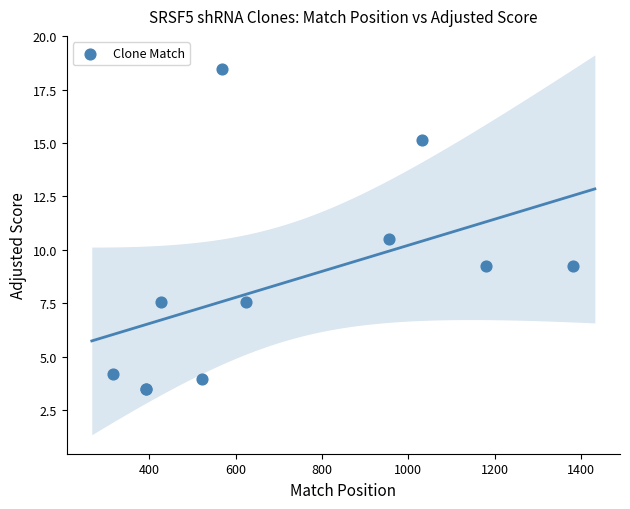

What Y value in the scatter plot is closest to 10?

10.5